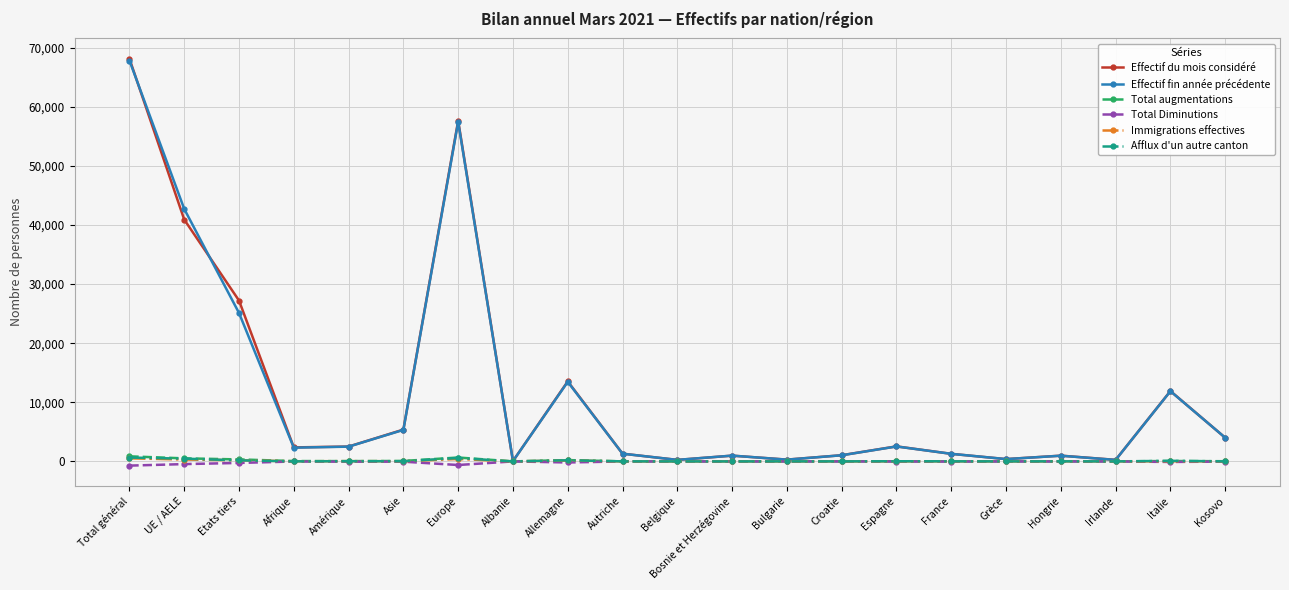

At which category is the sum across all series the highest?

Total général